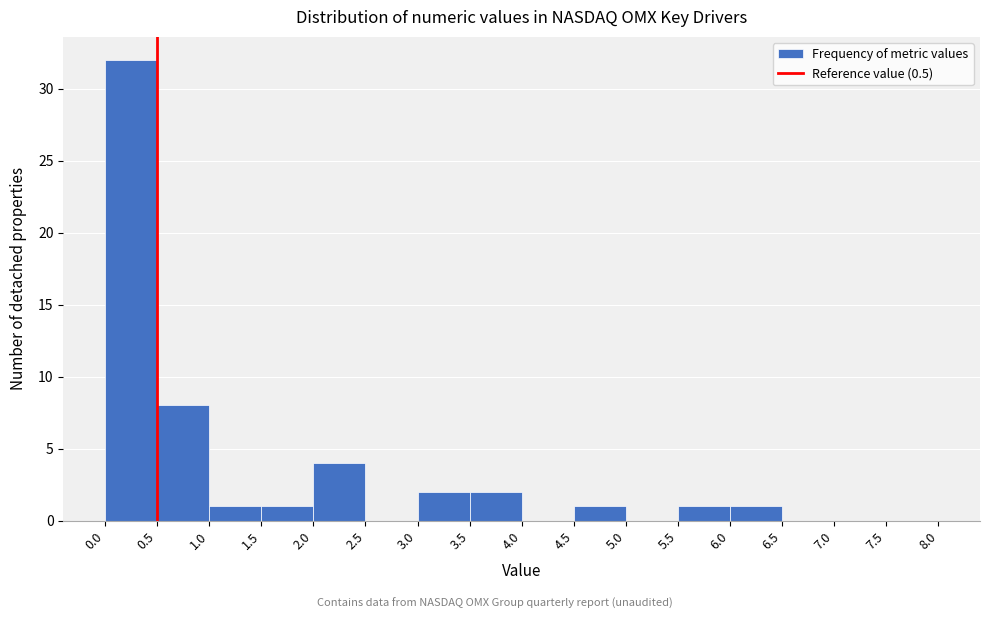

Reading left to right, transcribe this chart: for each bar, give the range it covers on the x-axis and its height. The values are not printed on the chart, so give them approximately, as read against the axis.

0.0 to 0.5: 32
0.5 to 1.0: 8
1.0 to 1.5: 1
1.5 to 2.0: 1
2.0 to 2.5: 4
2.5 to 3.0: 0
3.0 to 3.5: 2
3.5 to 4.0: 2
4.0 to 4.5: 0
4.5 to 5.0: 1
5.0 to 5.5: 0
5.5 to 6.0: 1
6.0 to 6.5: 1
6.5 to 7.0: 0
7.0 to 7.5: 0
7.5 to 8.0: 0